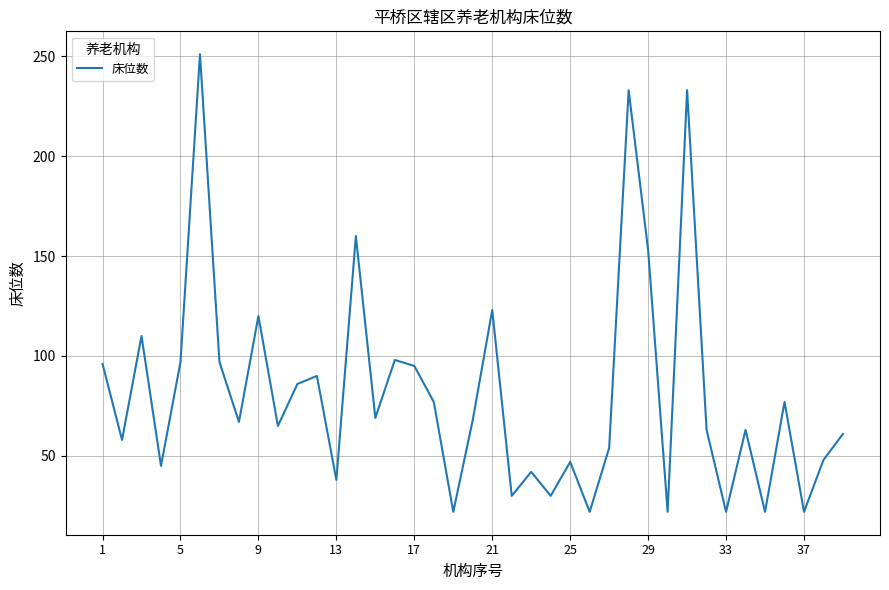

What is the maximum value shown in the chart?

251